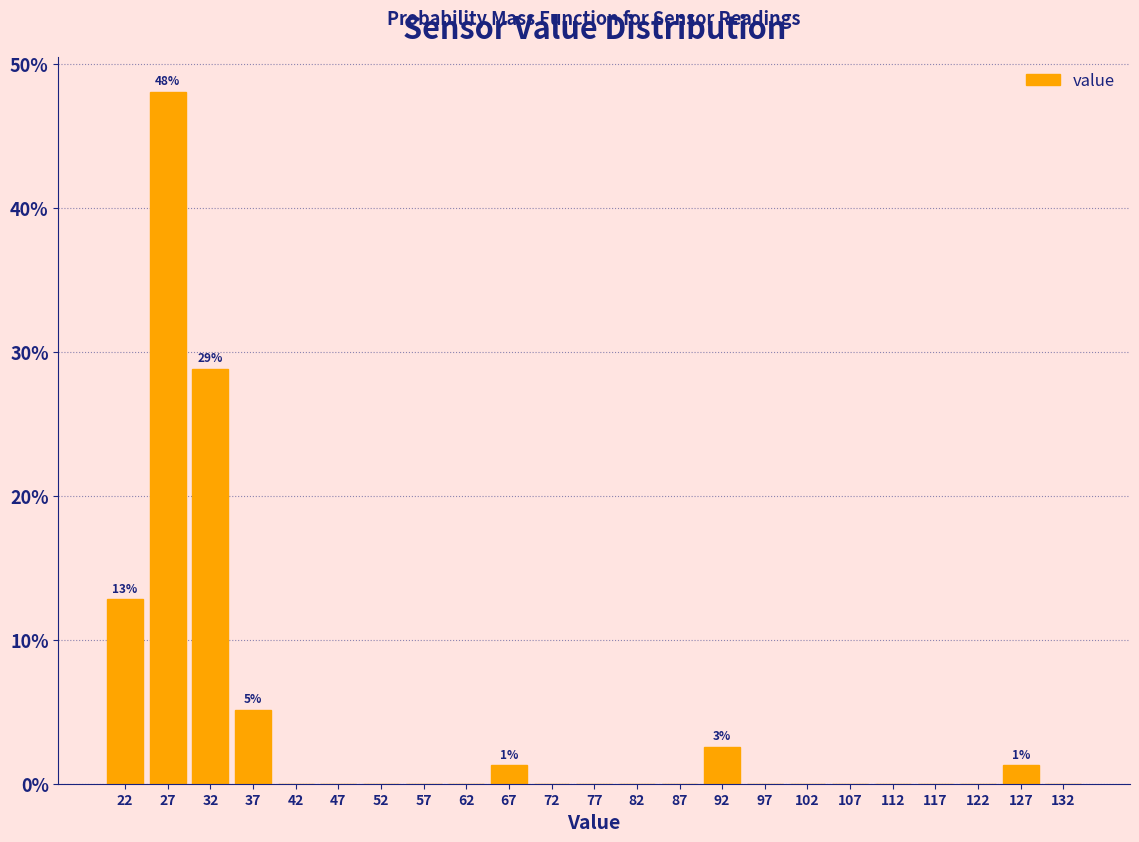

Which range on the x-axis has the tallest bar?

25 to 30